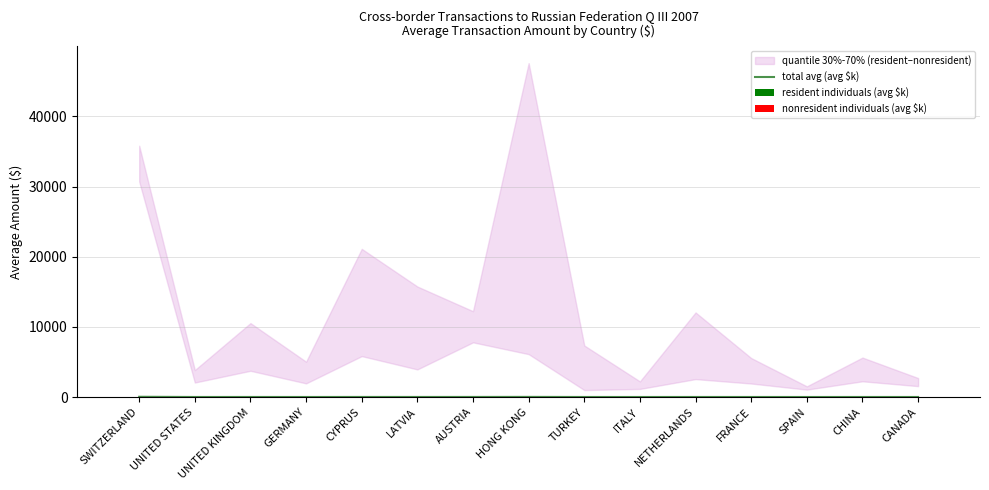

What is the spread (max minus min) of values at SPAIN?

0.5